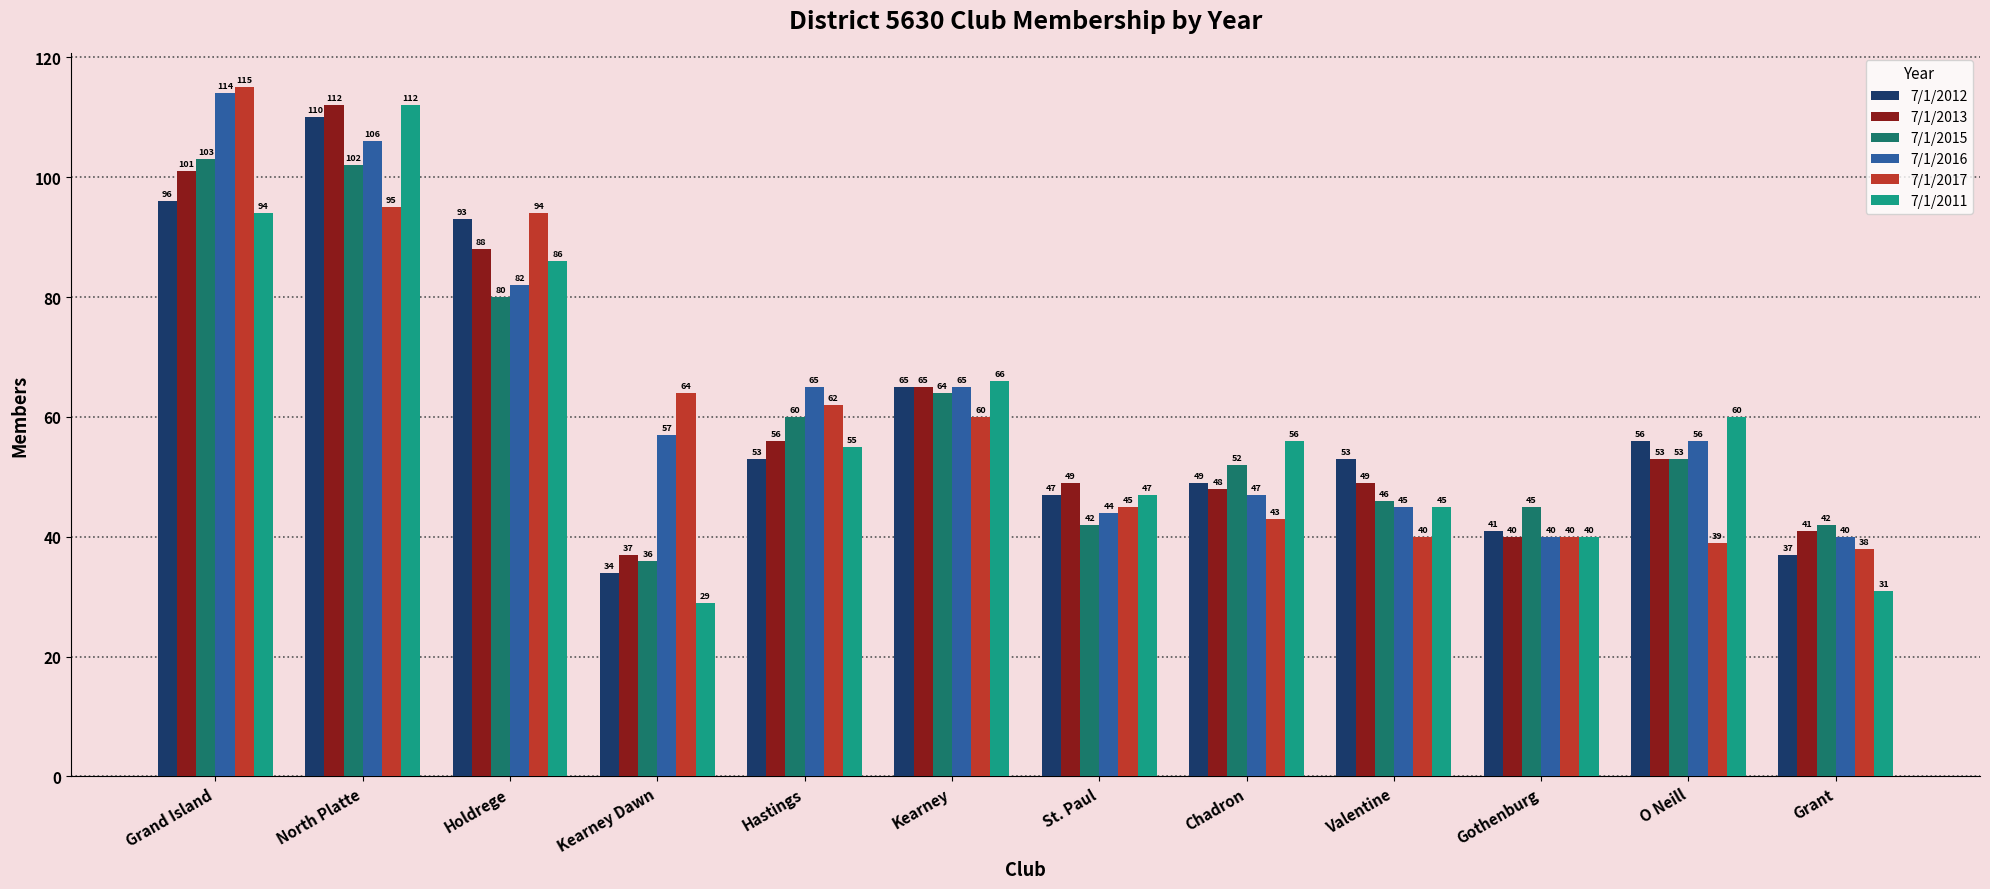

Is it true that 7/1/2012 equals 103 at Kearney?

False